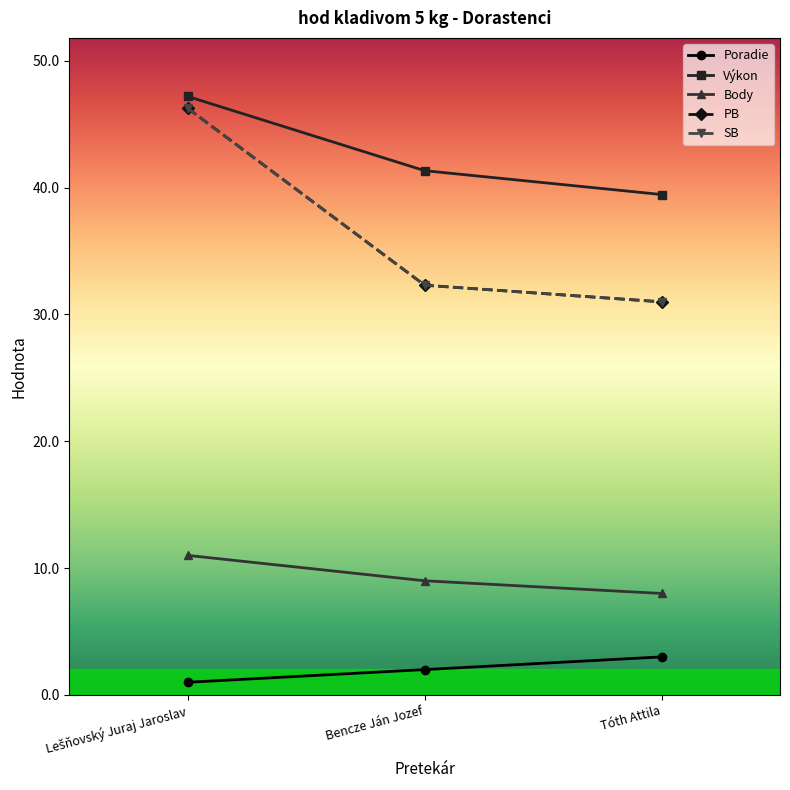

Is this an area chart (filled region under the line)?

No